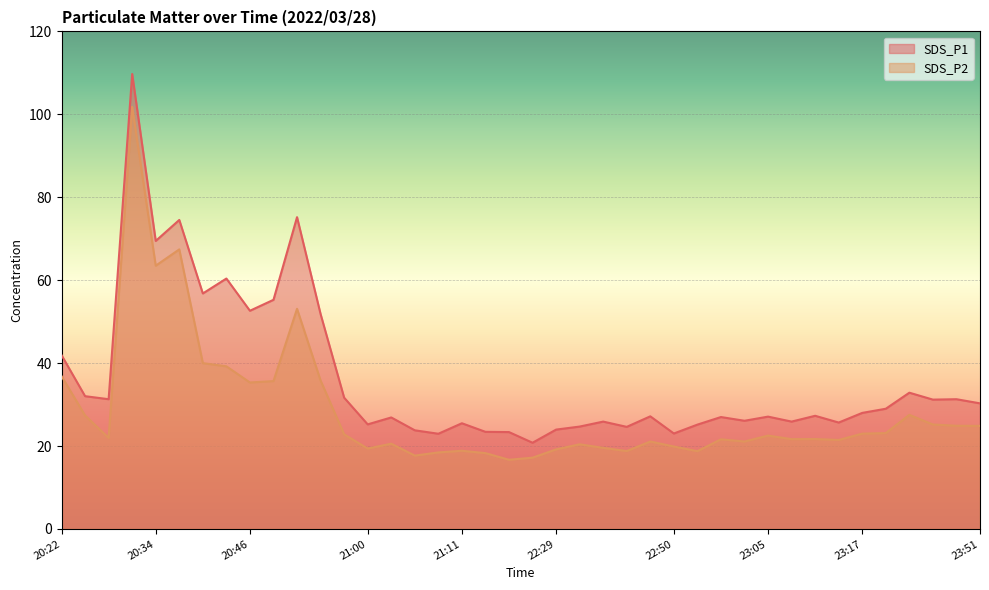

At which category does the chart reach its peak across all series?

20:31